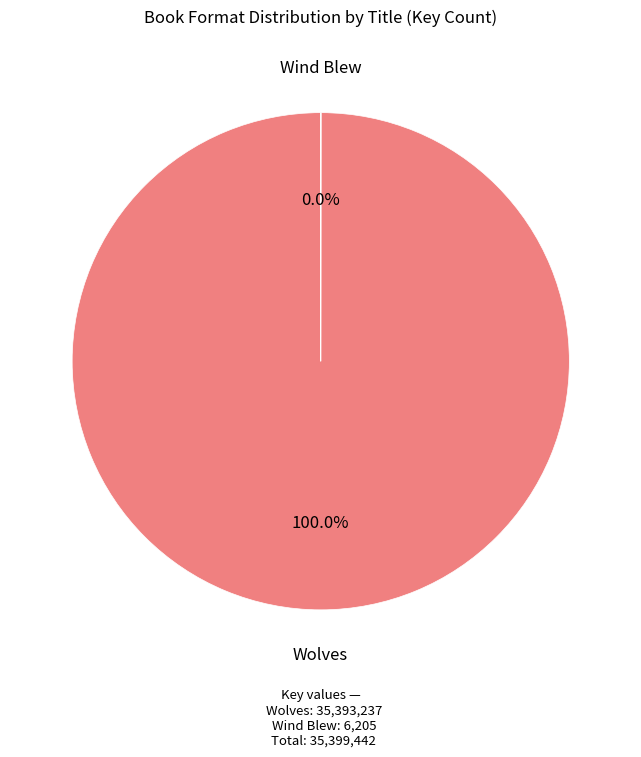

Does Wolves account for over 50% of the chart?

Yes